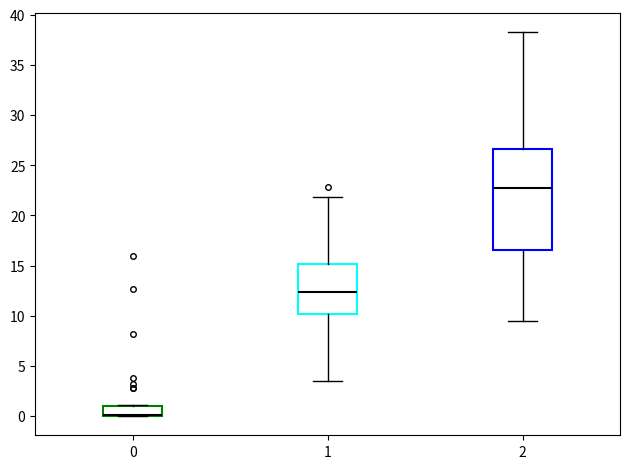

Where is the lower edge of the box at x = 1 on the y-axis? The values are not printed on the chart, so give them approximately, as read against the axis.

10.0